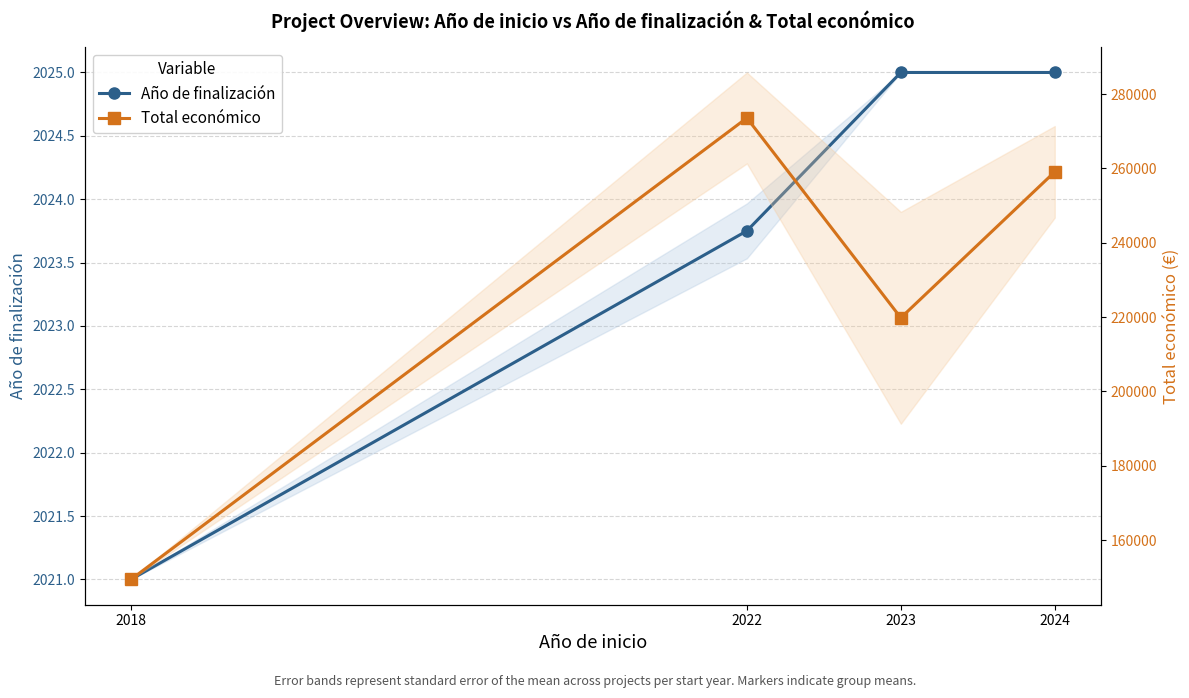

At which label does Total económico first exceed 259064?

2022